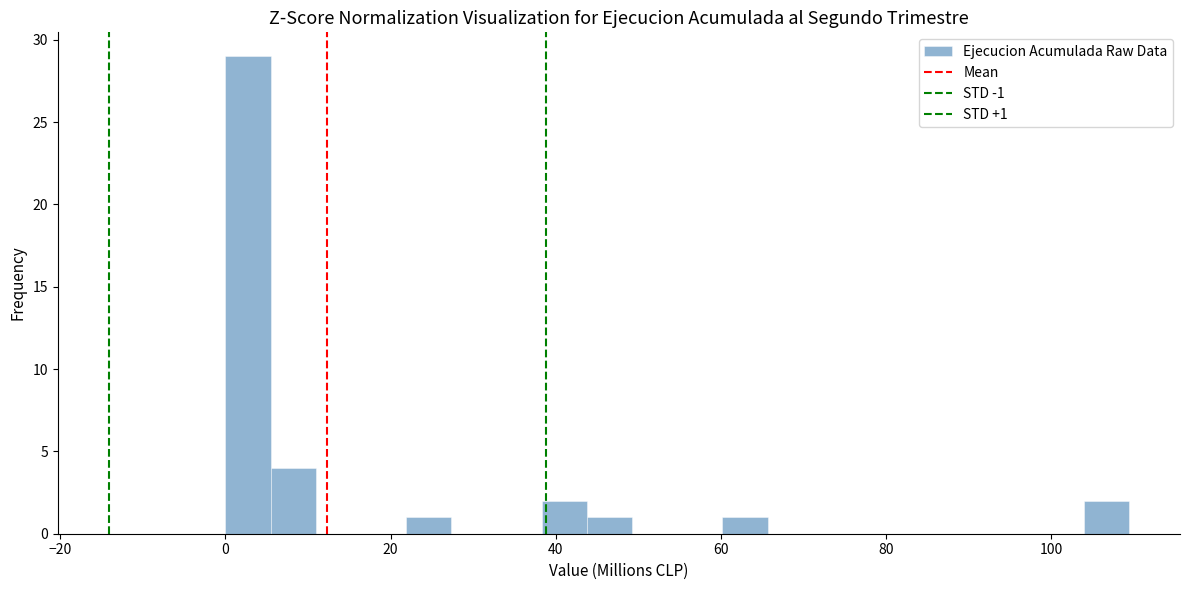

Read against the x-axis, roughly where is the centre of the tallest bar?

2